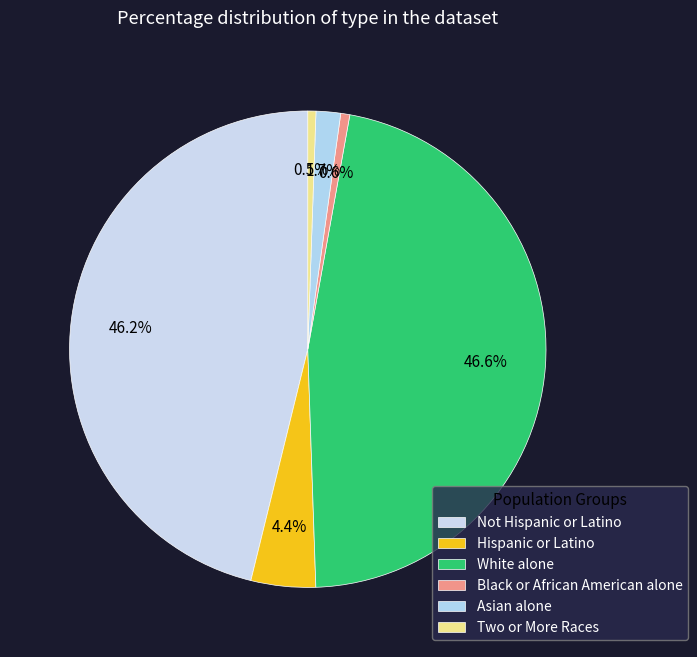

How many slices are in this pie chart?

6